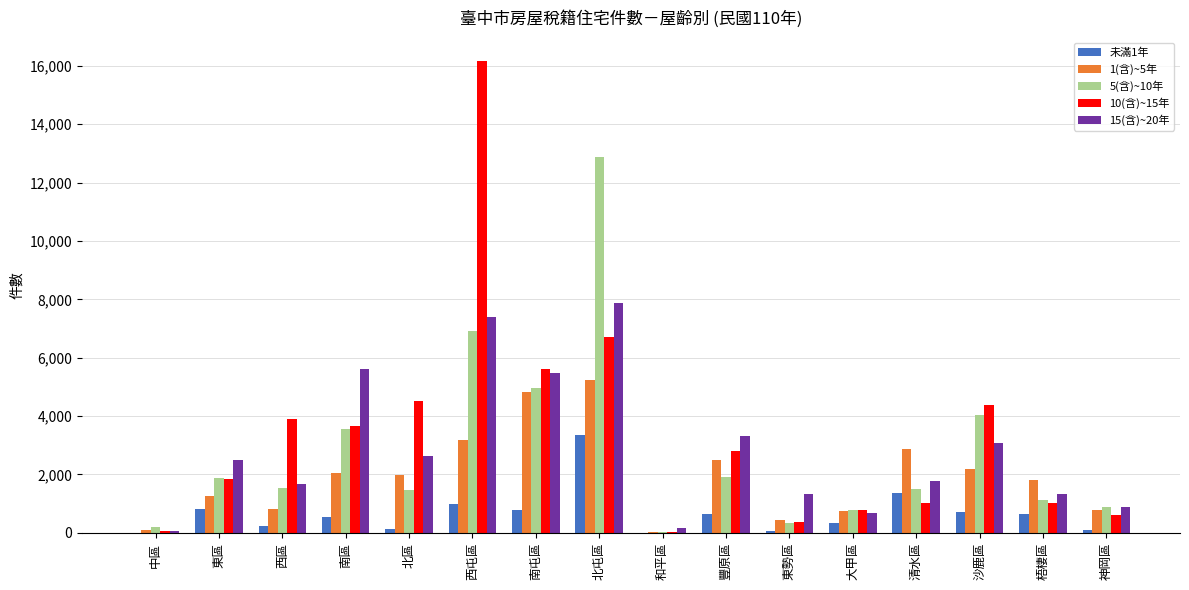

How many groups of bars are there?

16